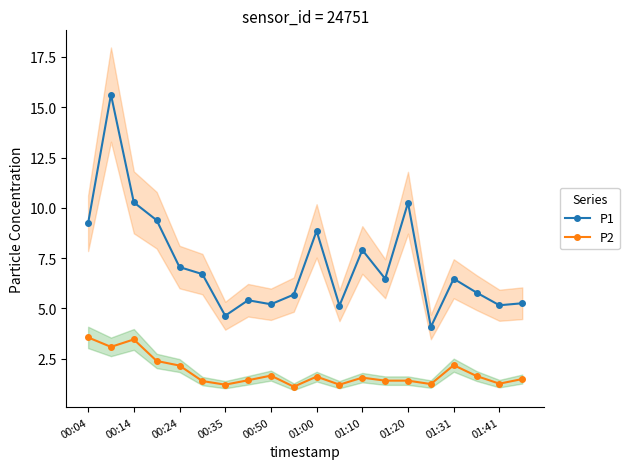

What is the highest value of the P1 series?

15.6